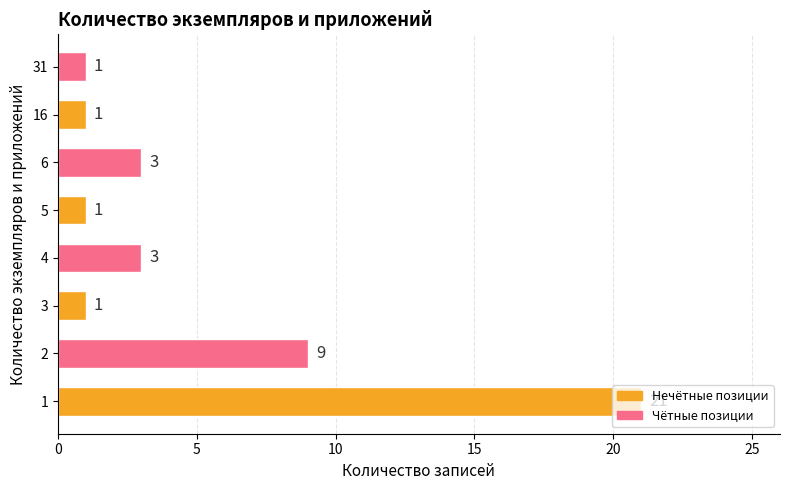

What is the maximum value shown in the chart?

21